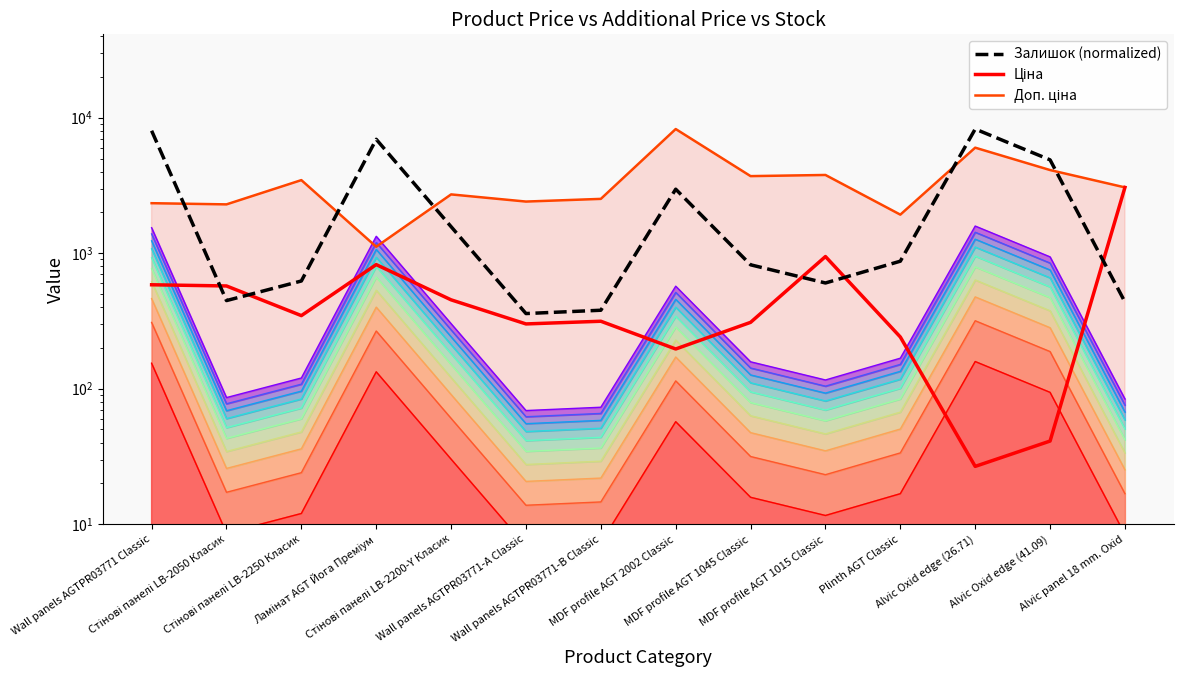

List the labels in order of Ціна value, largest first.

Alvic panel 18 mm. Oxid, MDF profile AGT 1015 Classic, Ламінат AGT Йога Преміум, Wall panels AGTPR03771 Classic, Стінові панелі LB-2050 Класик, Стінові панелі LB-2200-Y Класик, Стінові панелі LB-2250 Класик, Wall panels AGTPR03771-B Classic, MDF profile AGT 1045 Classic, Wall panels AGTPR03771-А Classic, Plinth AGT Classic, MDF profile AGT 2002 Classic, Alvic Oxid edge (41.09), Alvic Oxid edge (26.71)